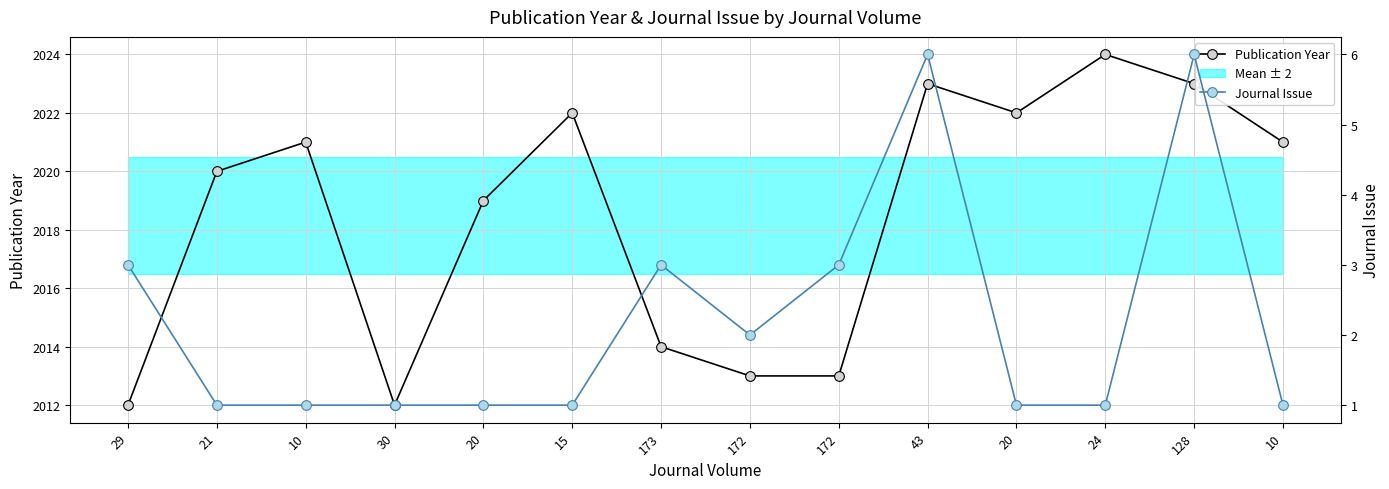

What is the sum of the Publication Year values at 20 and 172?

4035